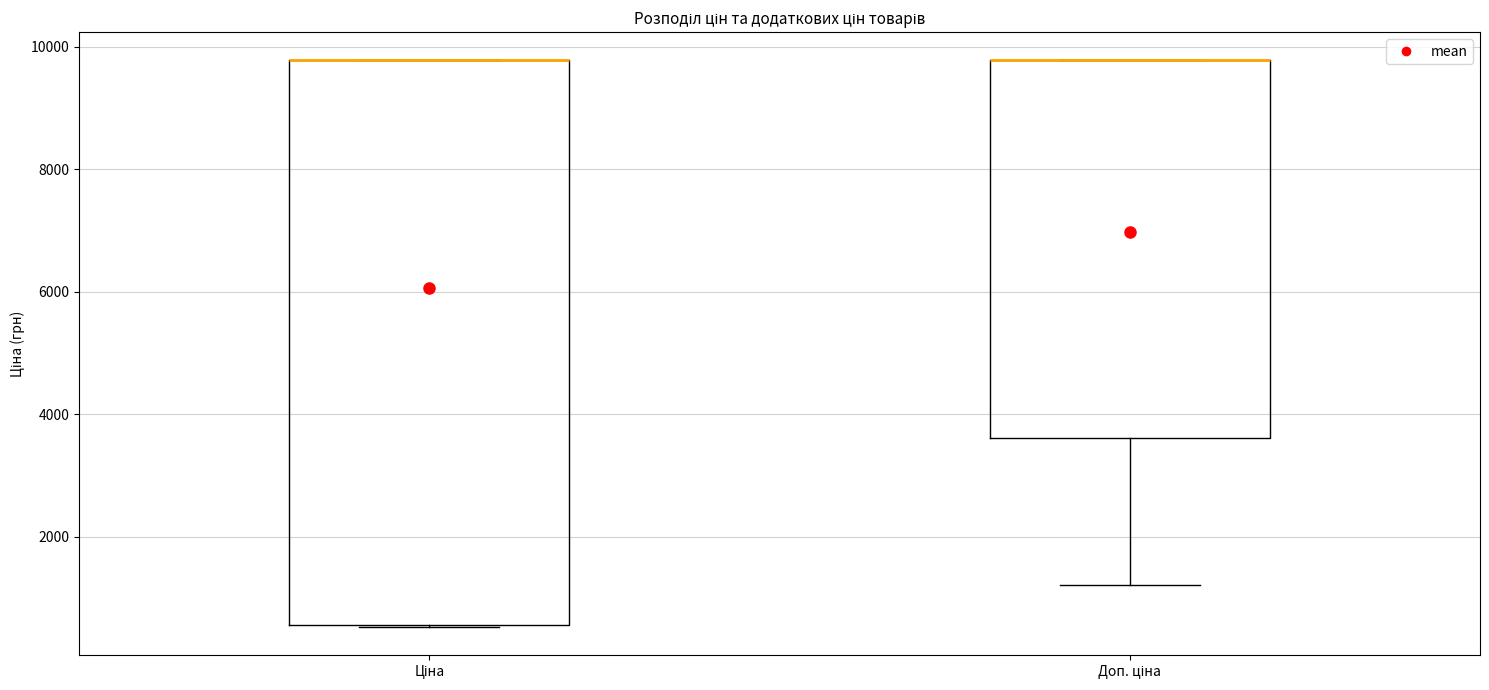

Reading left to right, read every box against the y-axis: the position of its median line, the range the box covers, and the ends of its whiskers. The values are not printed on the chart, so give them approximately, as read against the axis.

Ціна: median 9800 (drawn on the box's upper edge), box 600 to 9800, whiskers 600 to 9800
Доп. ціна: median 9800 (drawn on the box's upper edge), box 3600 to 9800, whiskers 1200 to 9800